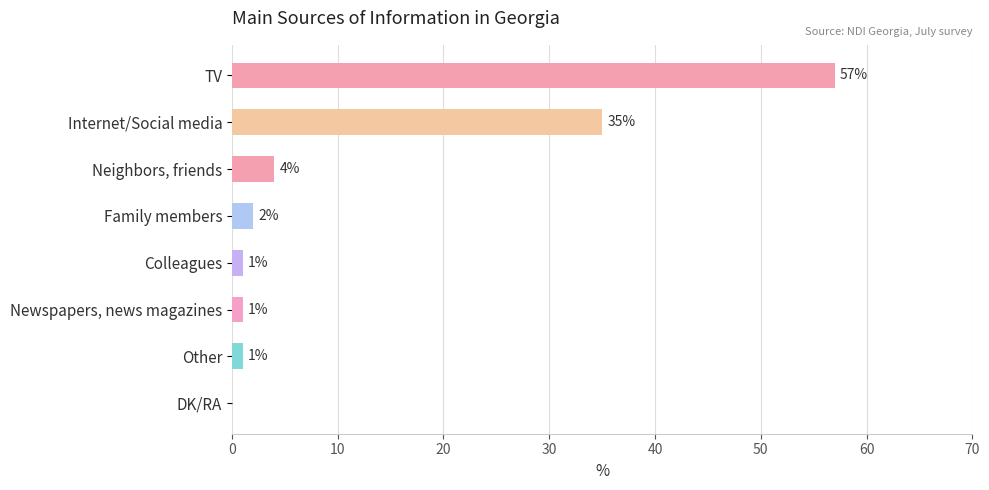

Are the bars horizontal?

Yes